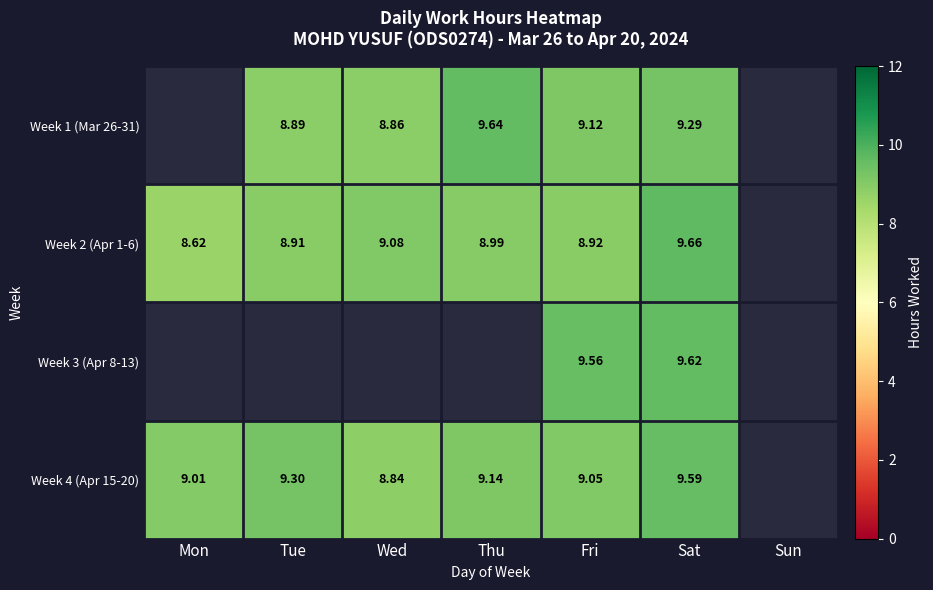

Is the value of Week 2 (Apr 1-6) at Thu greater than the value of Week 4 (Apr 15-20) at Tue?

No